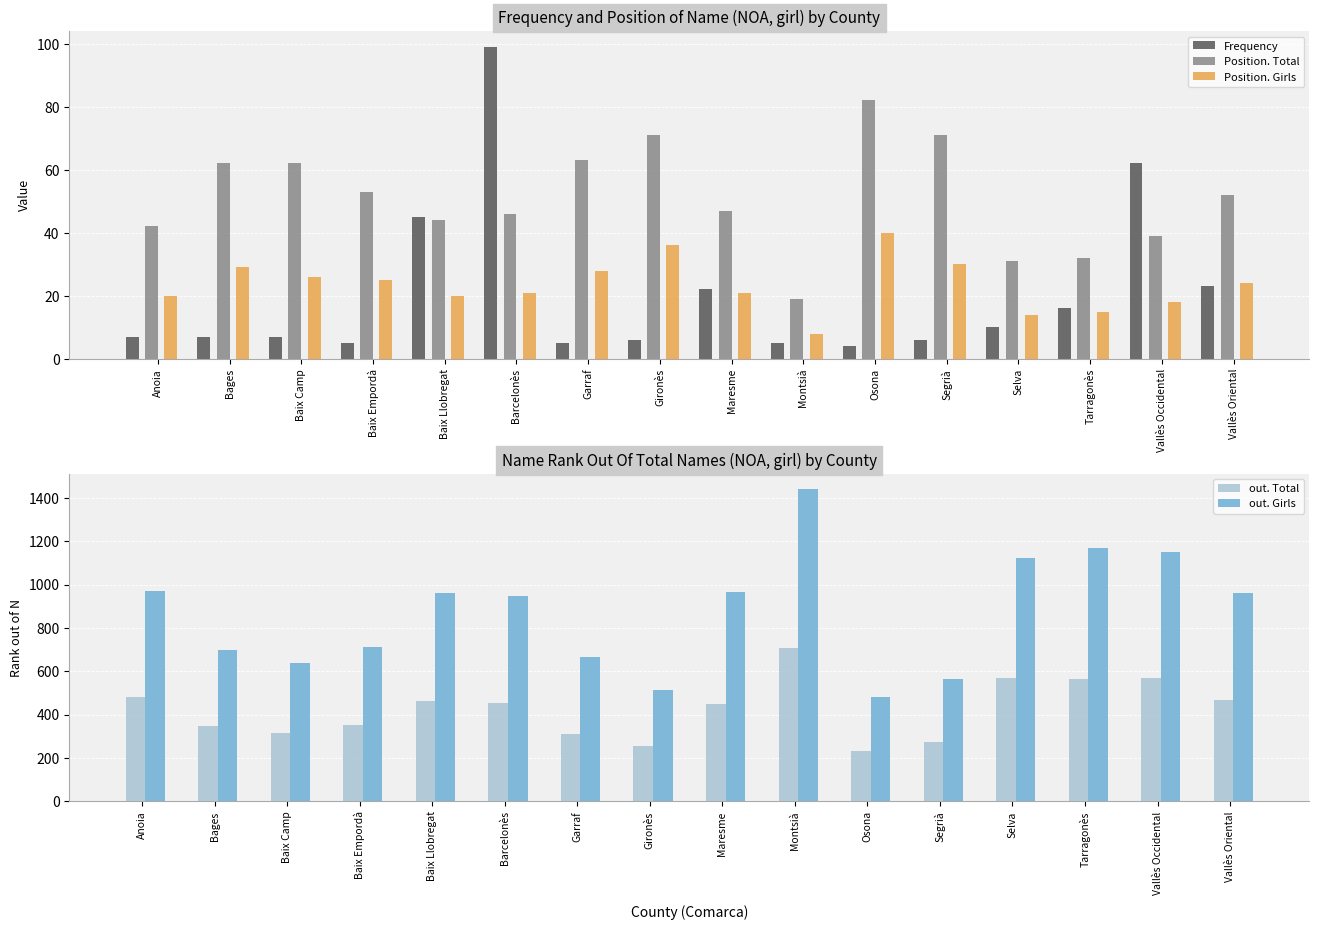

Rank the series by their maximum value, from lowest to highest.

Position. Girls, Position. Total, Frequency, out. Total, out. Girls